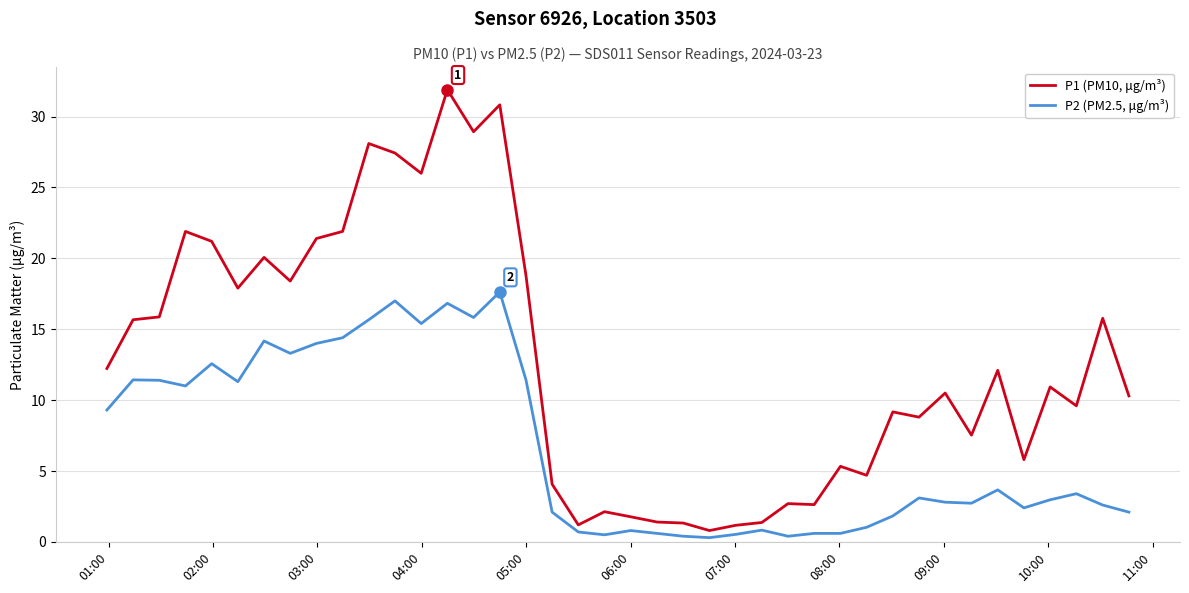

What is the minimum value for P1 (PM10, μg/m³)?

0.8